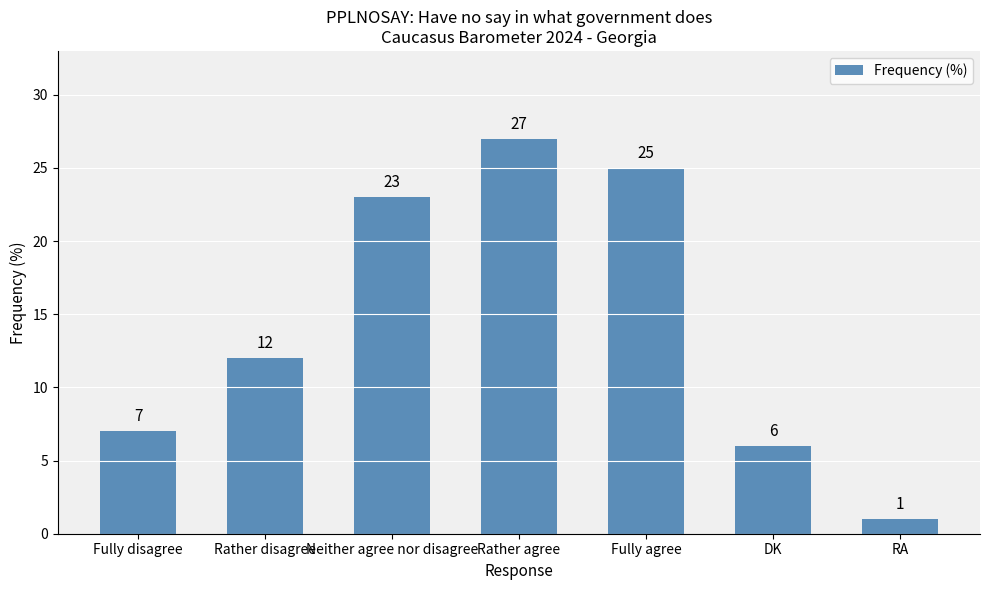

What is the change in value from Rather disagree to RA?

-11